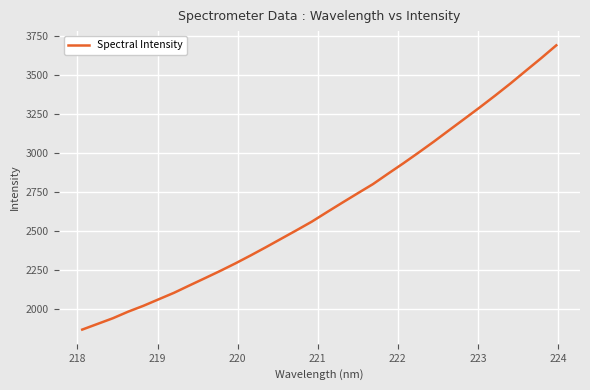

What is the smallest value displayed?

1867.8